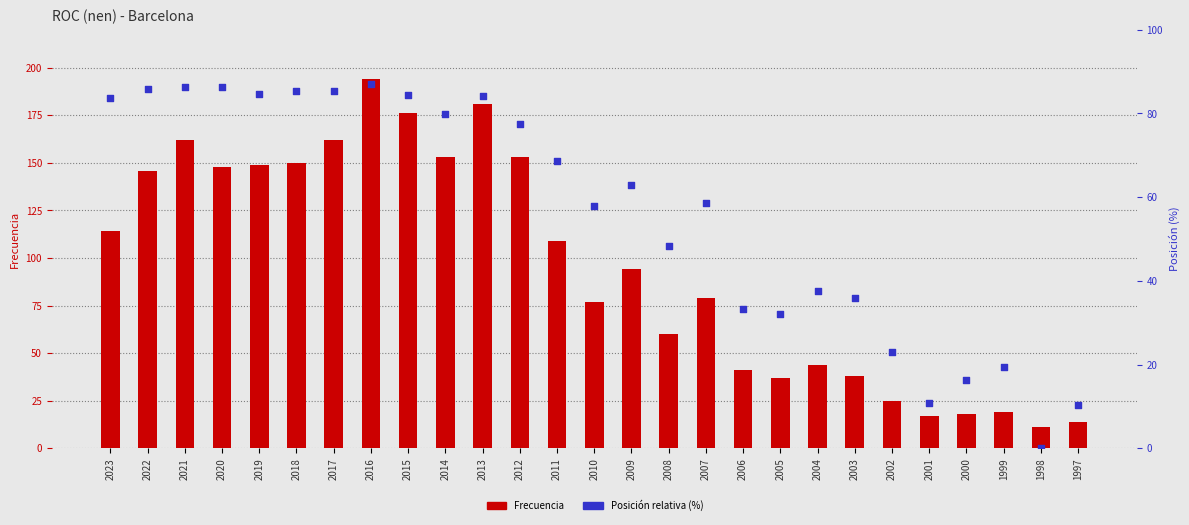

What is the total value across all series at 2019?

233.7